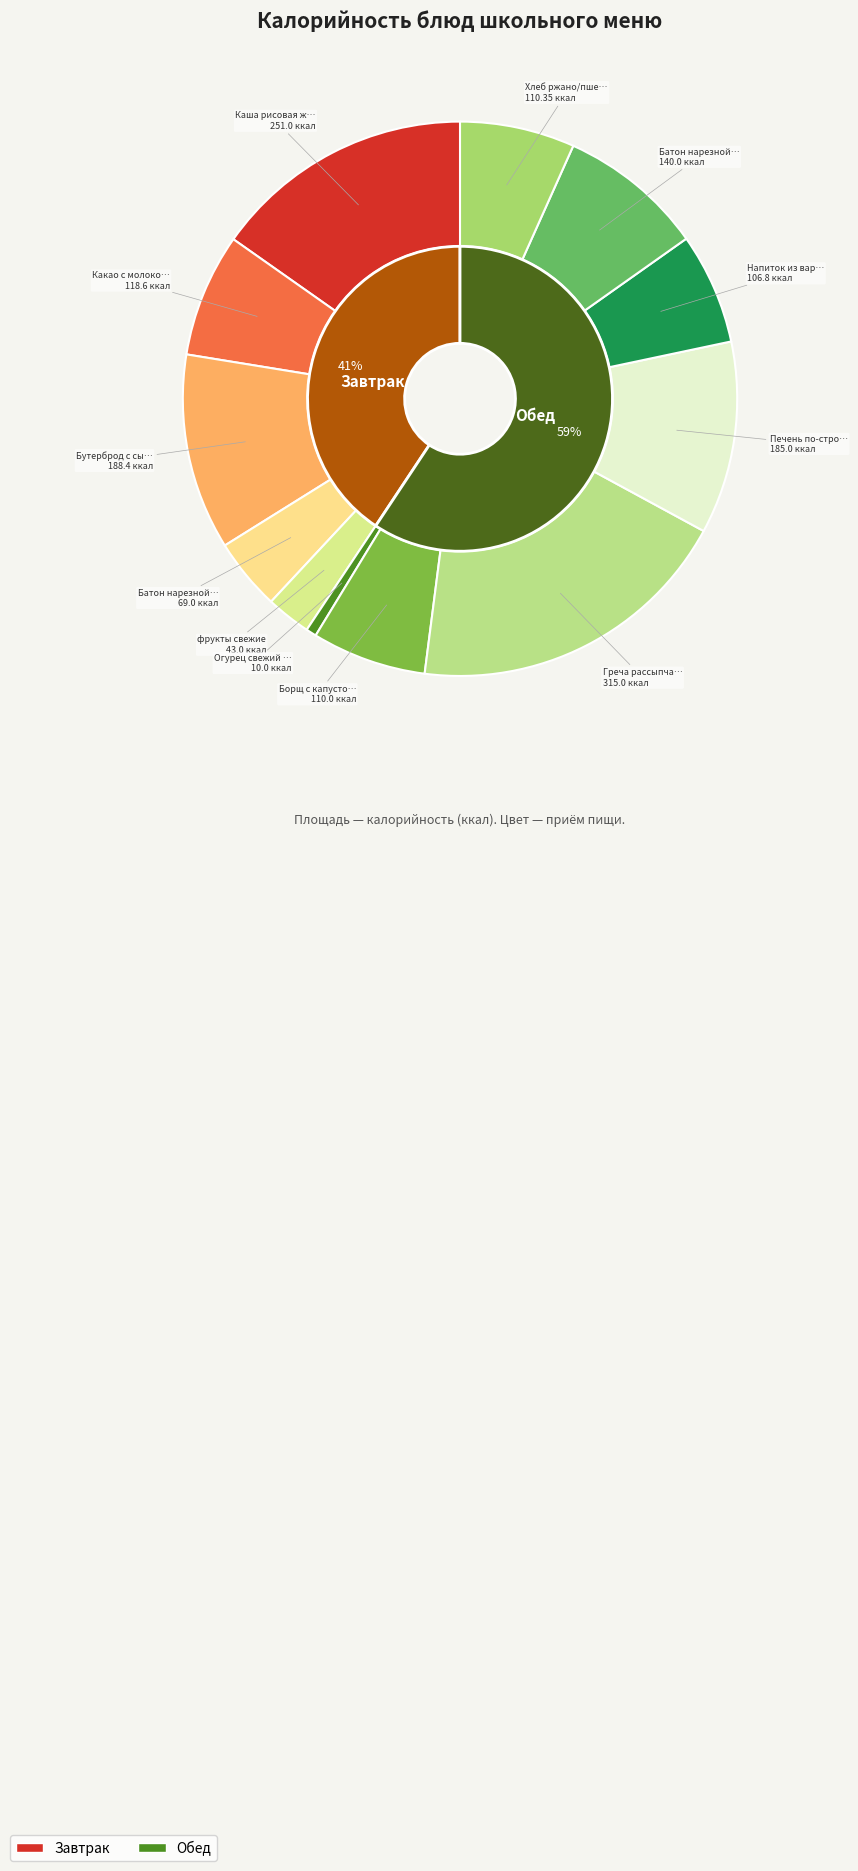

Do Борщ с капустой и картофелем and Батон нарезной (завтрак) together represent more than half of the pie?

No